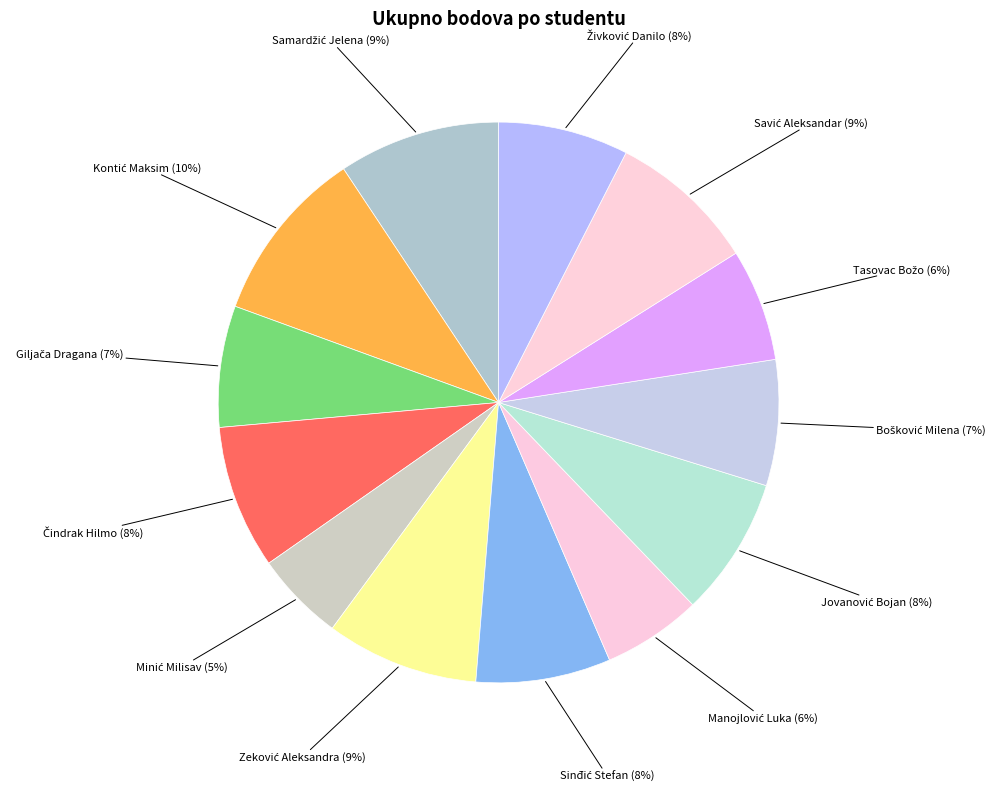

How many slices are in this pie chart?

13